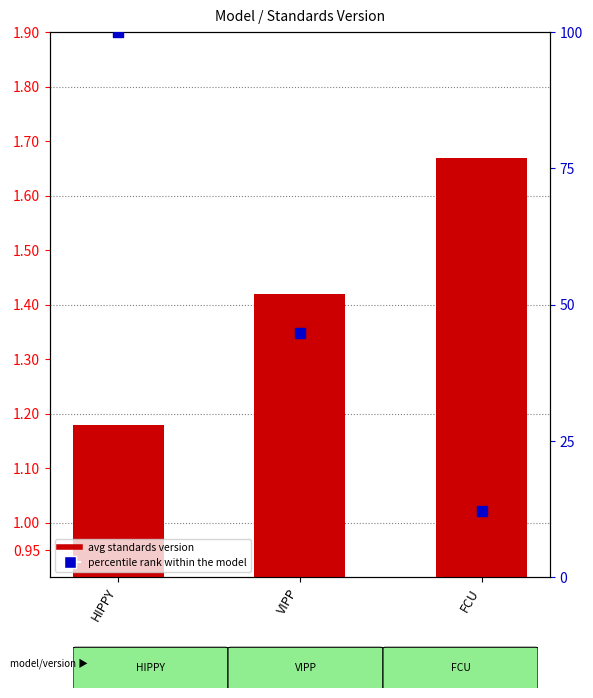

Is the value of avg standards version at VIPP greater than the value of percentile rank within the model at HIPPY?

No